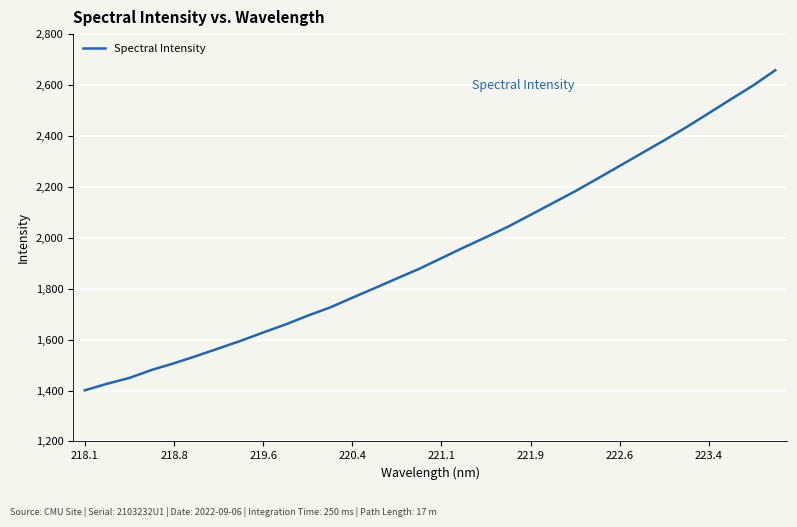

What is the sum of all values?

62244.4